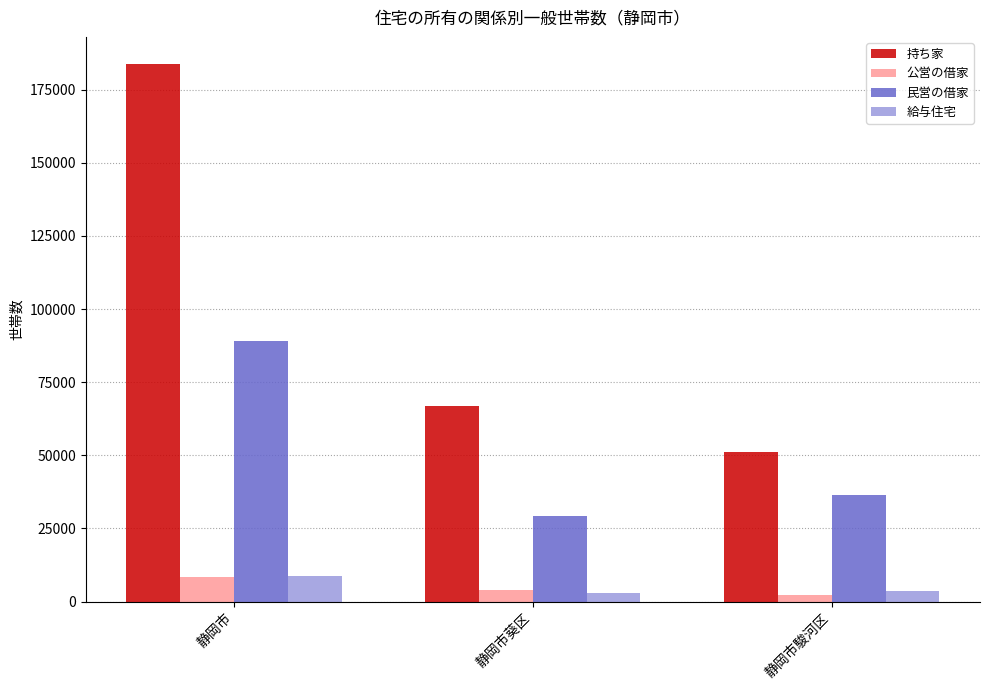

What is the maximum value for 公営の借家?

8383